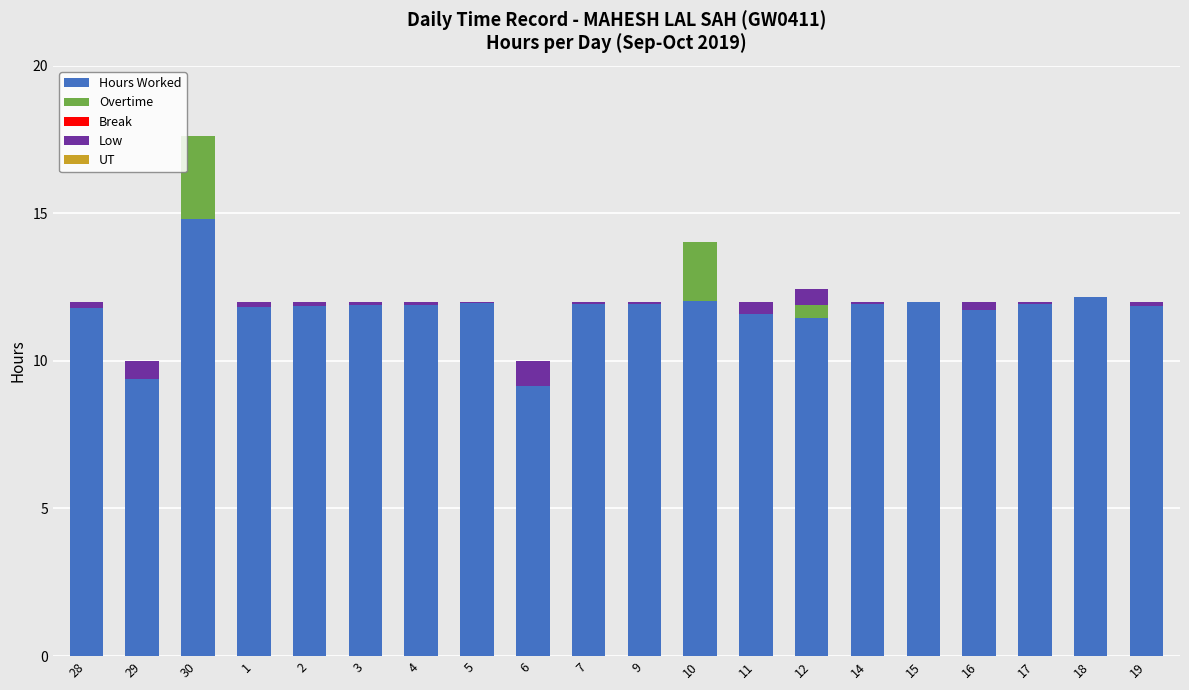

What is the sum of all Hours Worked values?

235.1